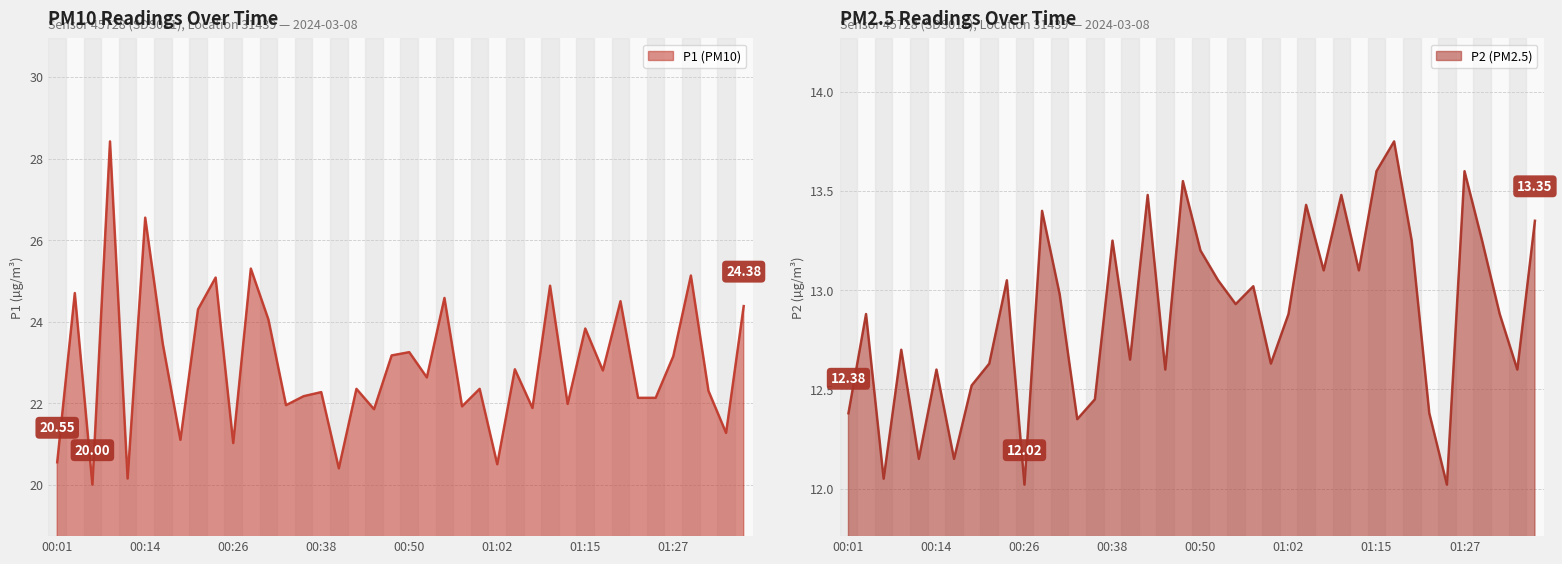

True or false: P1 has a value of 34.0 at 00:38.

False